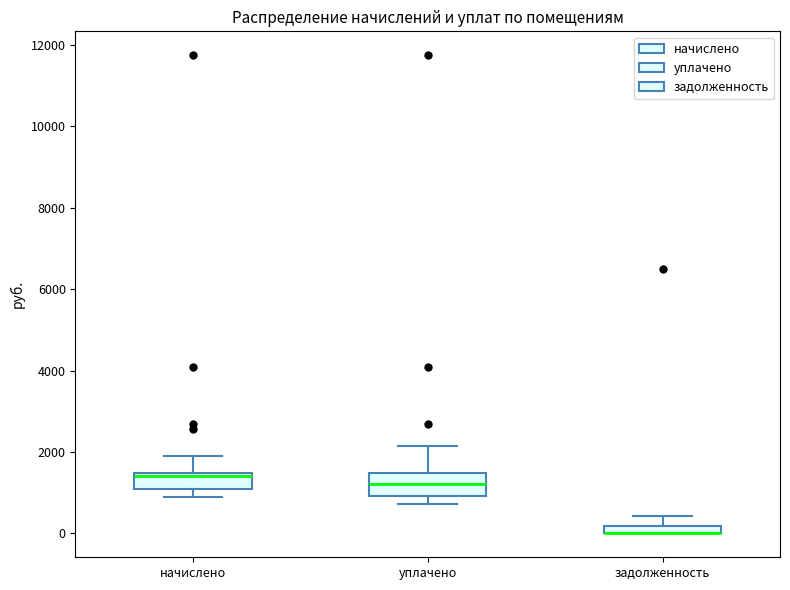

Where is the lower edge of the box for начислено on the y-axis? The values are not printed on the chart, so give them approximately, as read against the axis.

1000